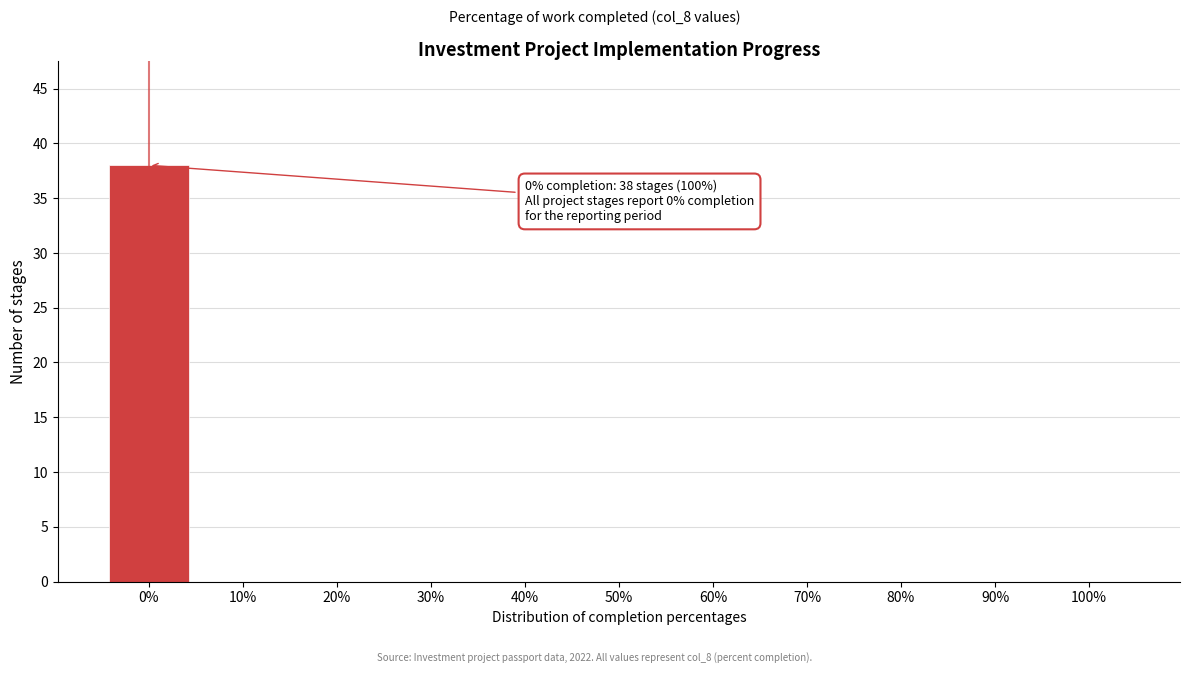

Which range on the x-axis has the tallest bar?

-5 to 5